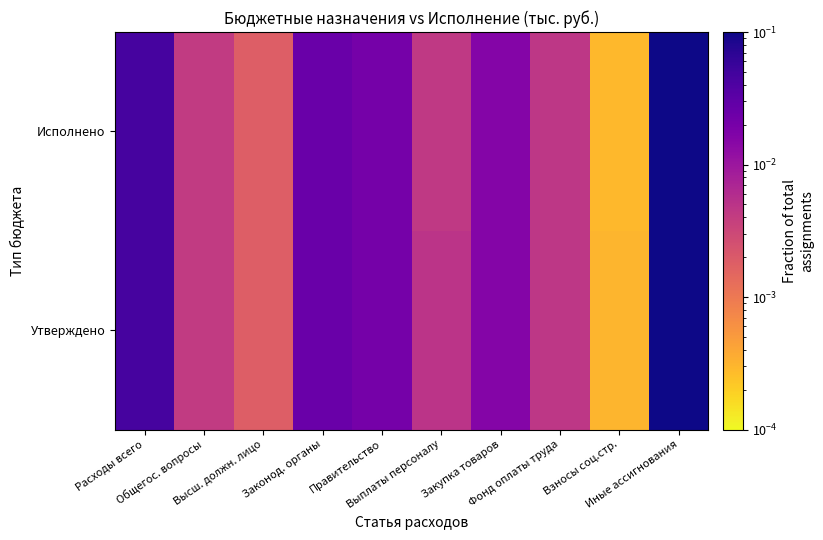

Rank the series at Расходы всего from highest to lowest value.

Утверждено, Исполнено